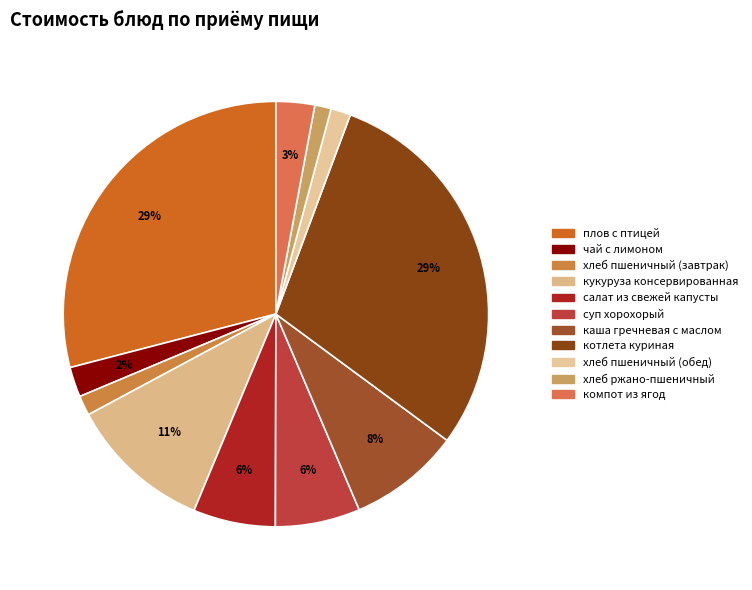

Does каша гречневая с маслом represent more than half of the total?

No